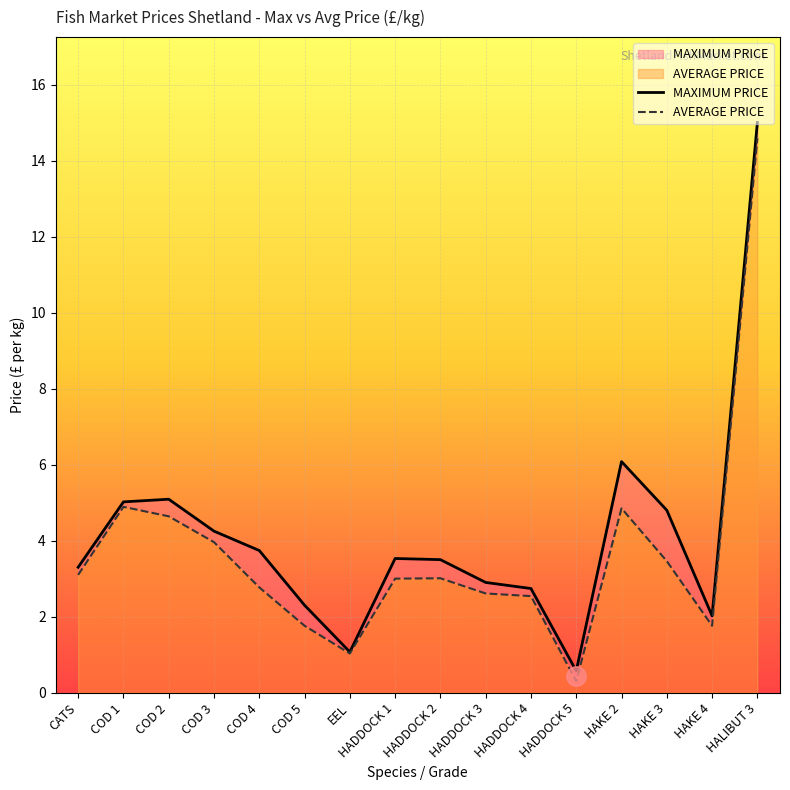

What position from the left is HADDOCK 1?

8